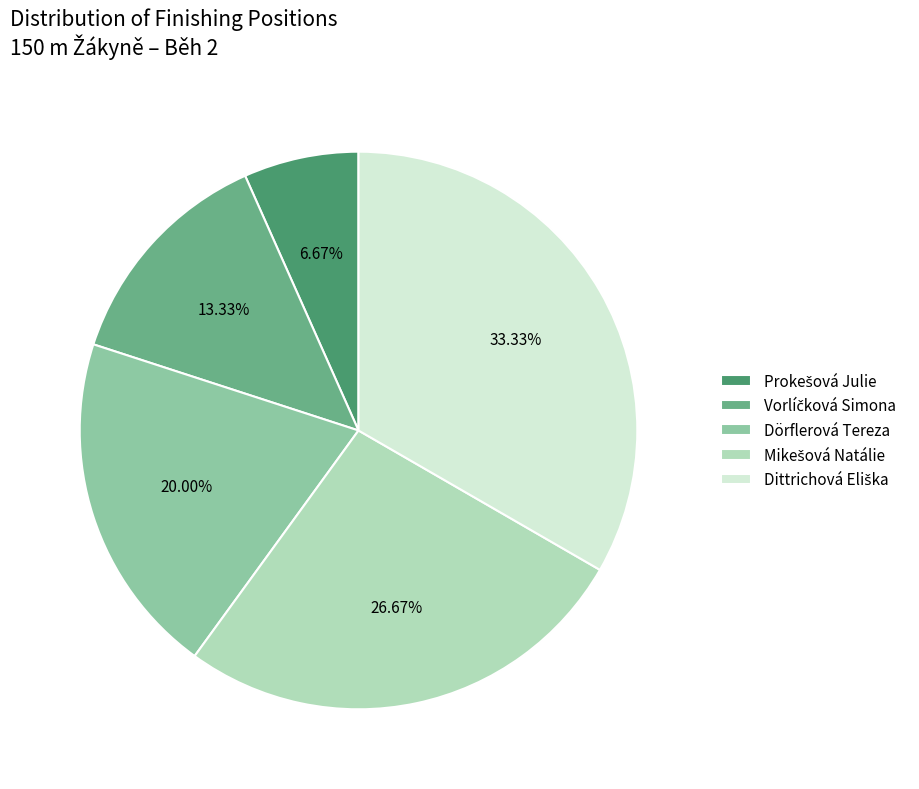

Is there a majority slice in this chart?

No